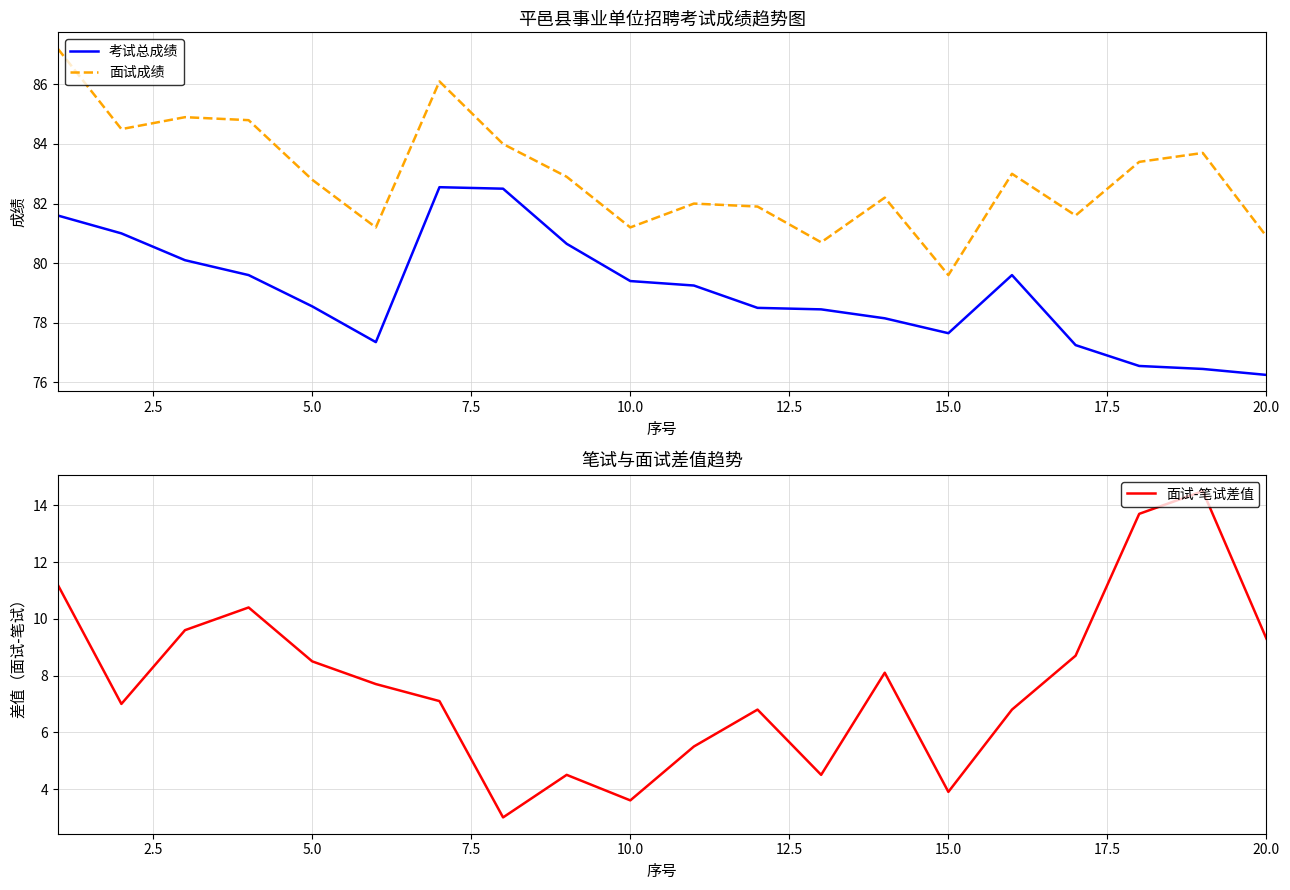

What is the highest value of the 考试总成绩 series?

82.5